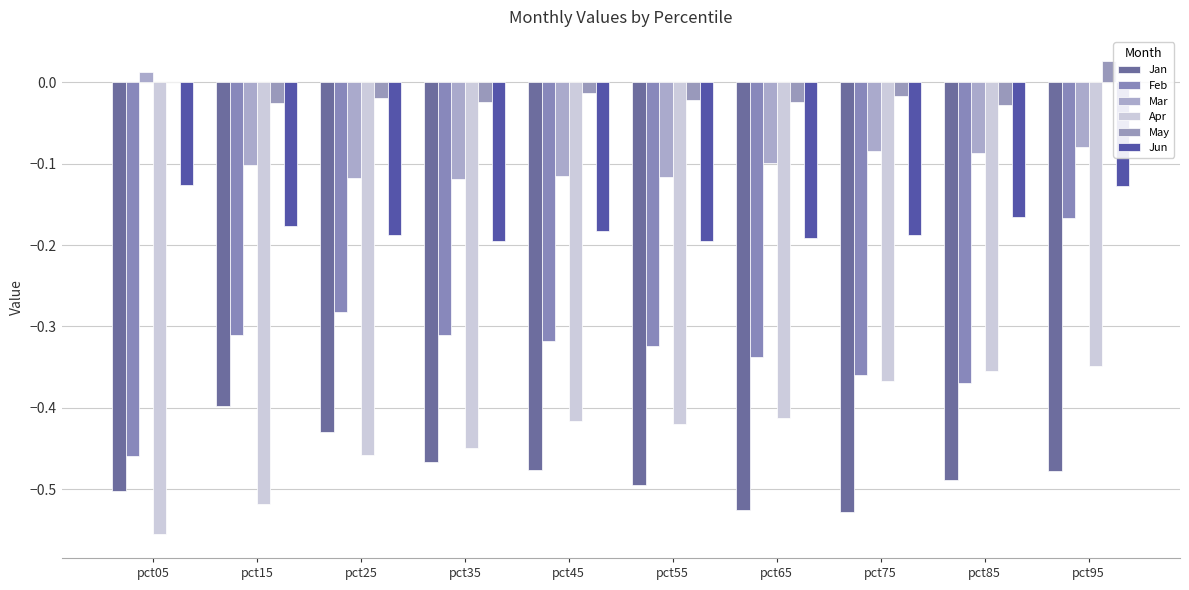

What is the smallest value displayed?

-0.6